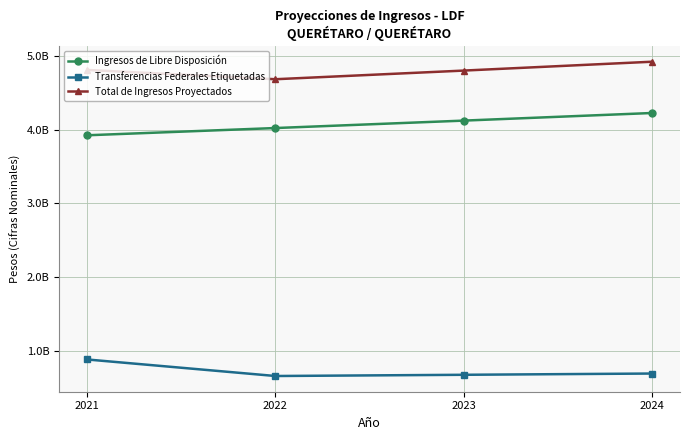

What is the minimum value for Ingresos de Libre Disposición?

3922831242.0